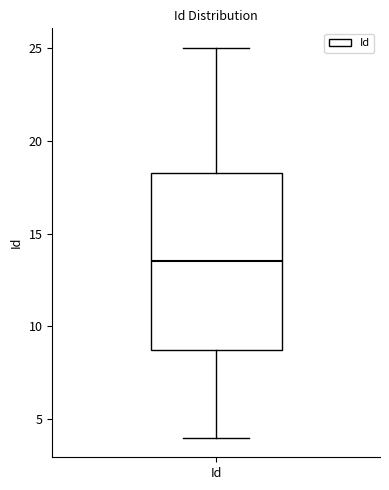

Where is the upper edge of the box for Id on the y-axis? The values are not printed on the chart, so give them approximately, as read against the axis.

18.5